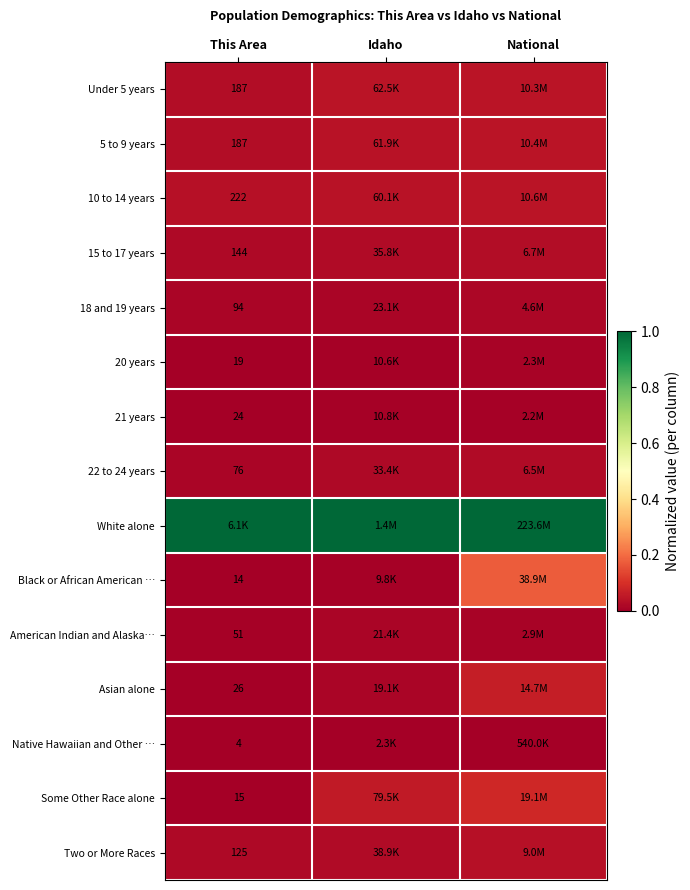

Which series has the largest total across all categories?

White alone